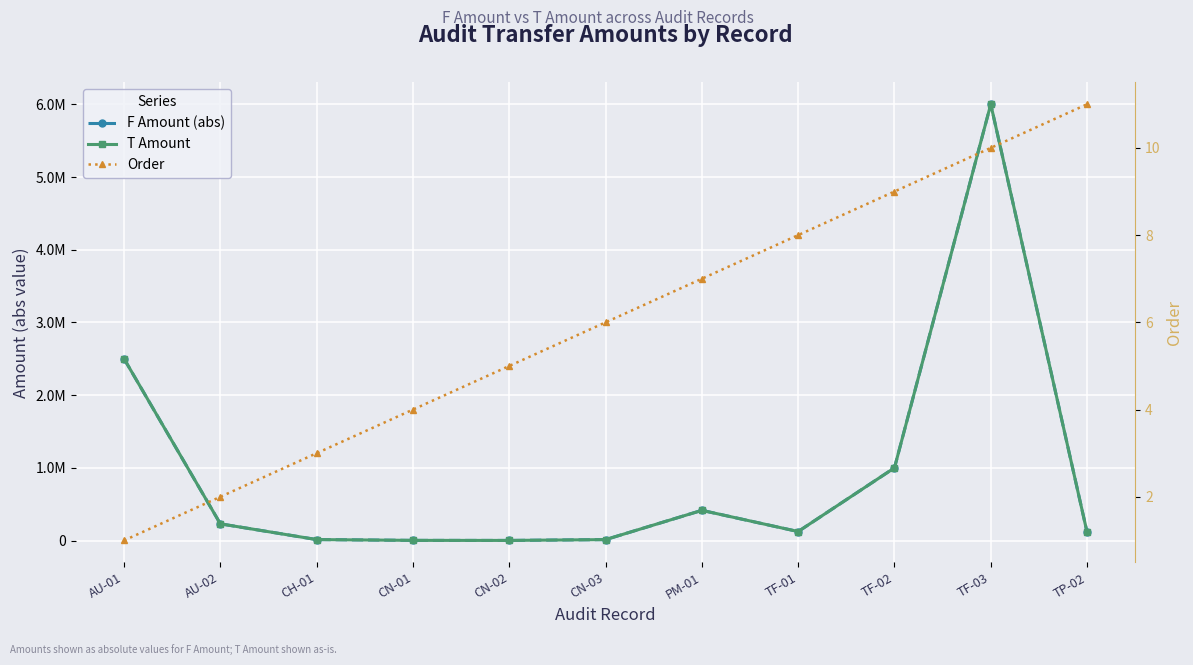

Reading left to right, list all the values displayed in this chart.

F Amount (abs): 2500000.0	230000.0	13590.4	2514.2	1700.0	13109.6	415427.8	124000.0	1000000.0	6000000.0	113981.0
T Amount: 2500000.0	230000.0	13590.4	2514.2	1700.0	13109.6	415427.8	124000.0	1000000.0	6000000.0	113981.0
Order: 1.0	2.0	3.0	4.0	5.0	6.0	7.0	8.0	9.0	10.0	11.0